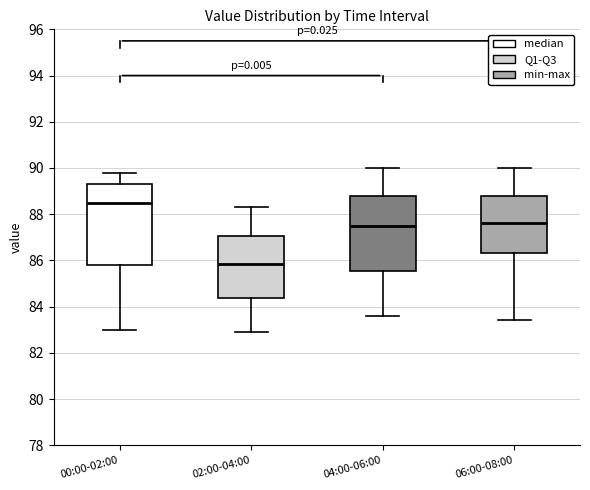

Which box has the lowest median line?

02:00-04:00